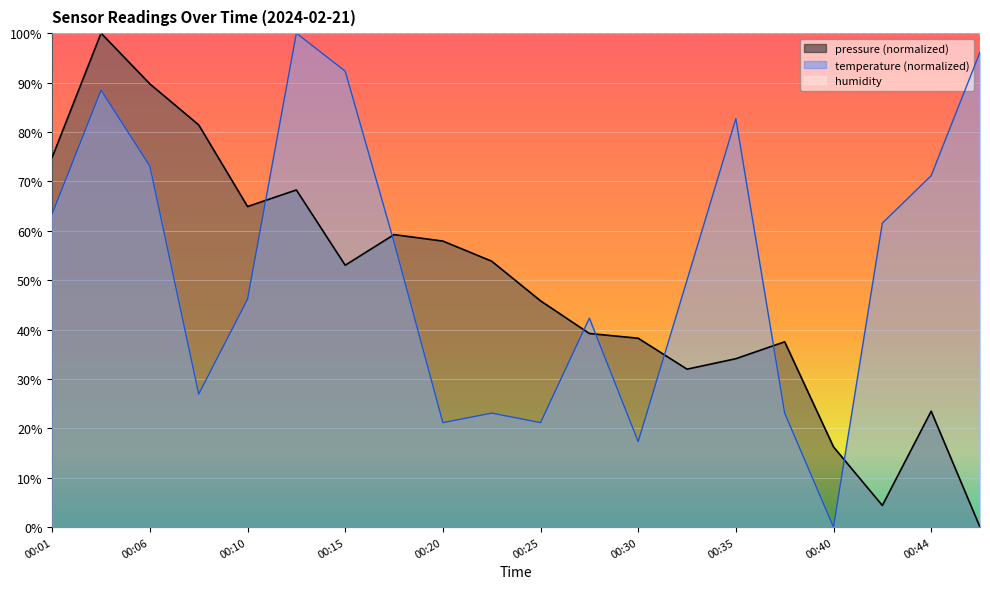

What is the difference between the maximum and second lowest values in the pressure series?

95.6